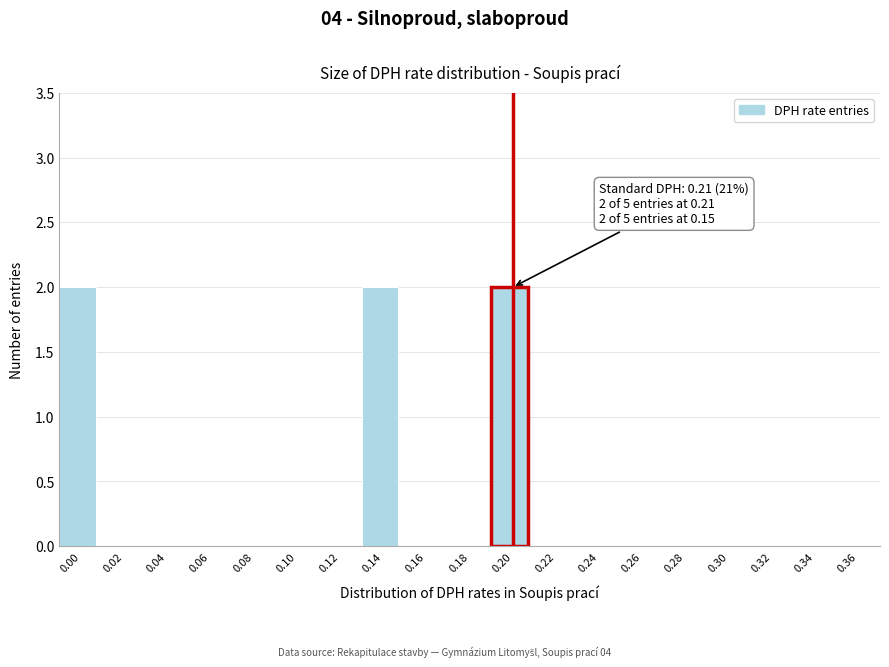

Reading left to right, list all the values displayed in this chart.

0.00=2	0.02=0	0.04=0	0.06=0	0.08=0	0.10=0	0.12=0	0.14=2	0.16=0	0.18=0	0.20=2	0.22=0	0.24=0	0.26=0	0.28=0	0.30=0	0.32=0	0.34=0	0.36=0